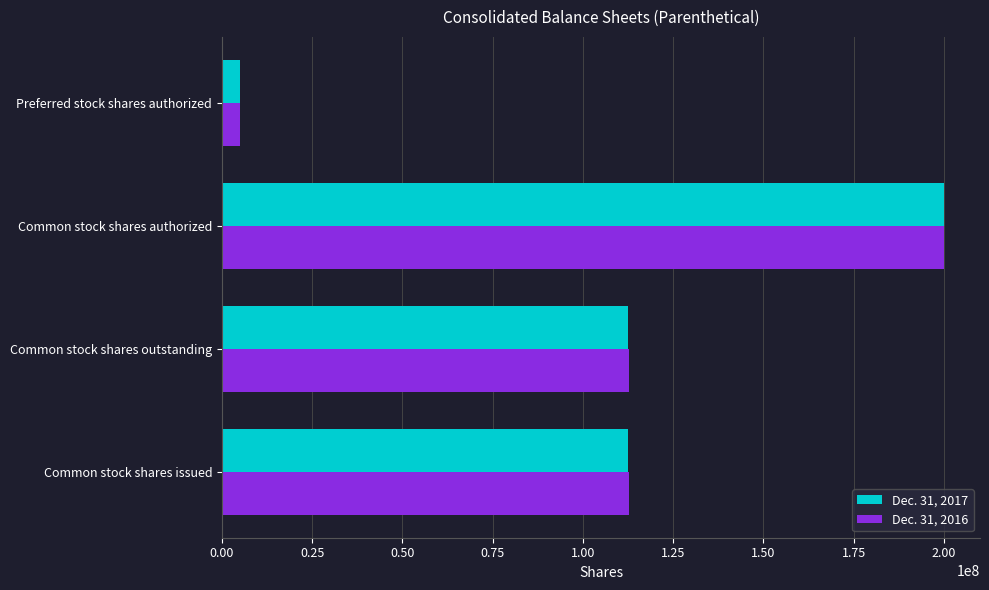

What are all the series names shown in the legend?

Dec. 31, 2017, Dec. 31, 2016